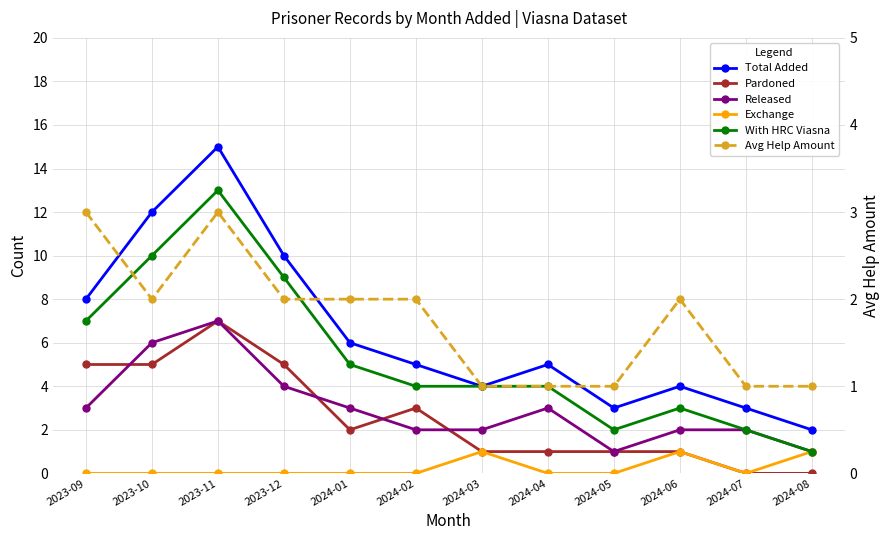

Rank the series by their maximum value, from highest to lowest.

Total Added, With HRC Viasna, Pardoned, Released, Avg Help Amount, Exchange